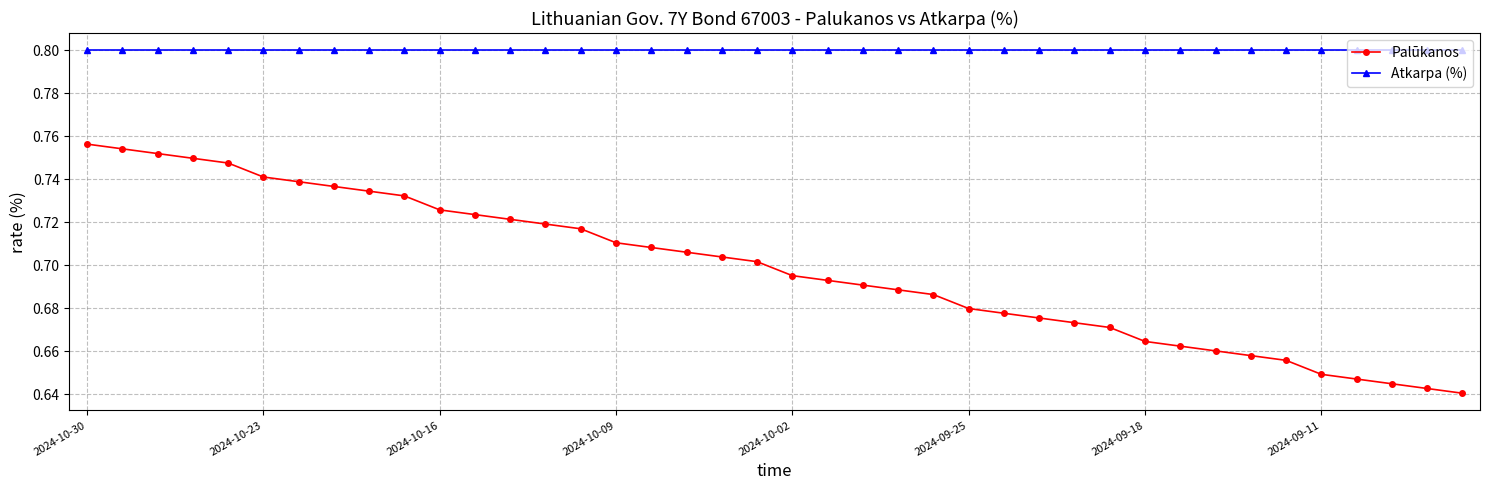

List the series in order of their peak value, highest first.

Atkarpa (%), Palūkanos